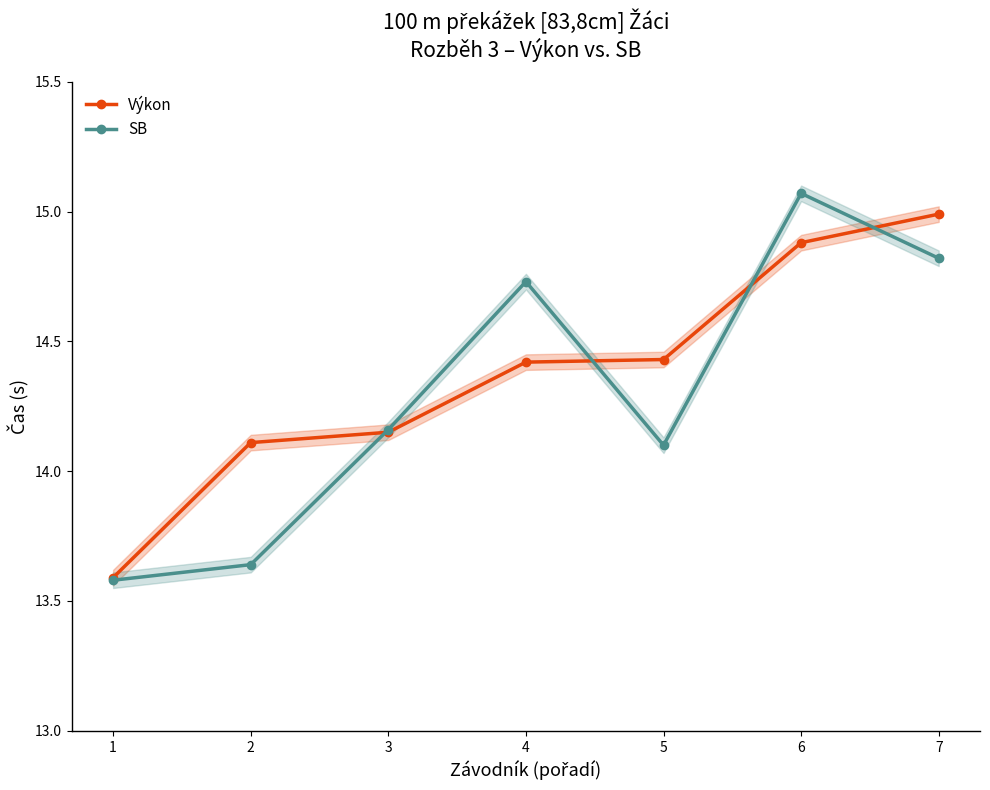

How many lines are shown in the chart?

2